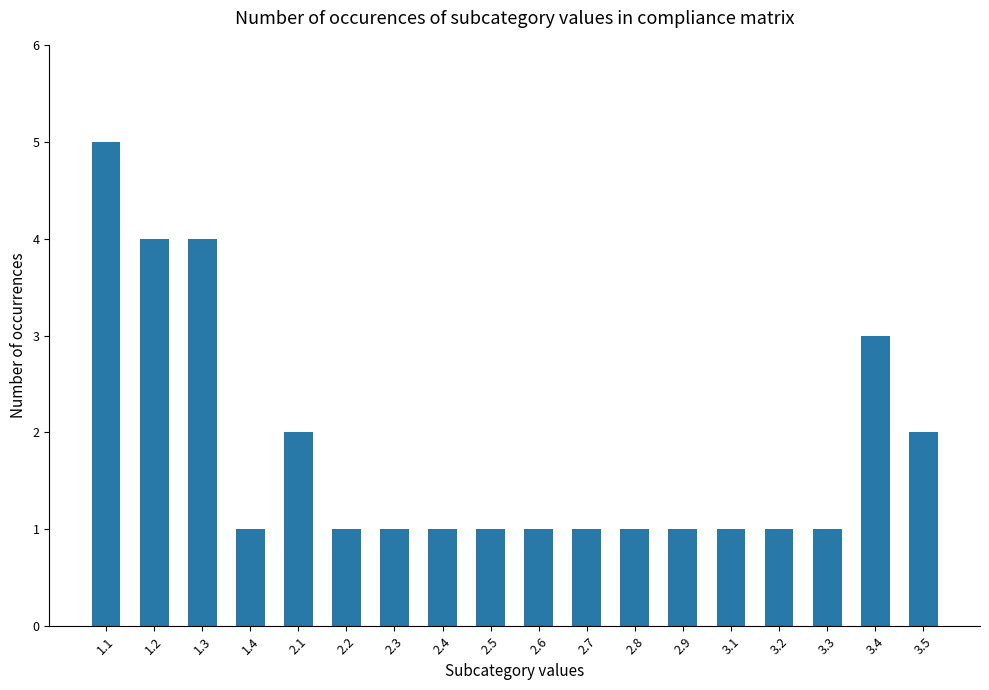

How many categories are shown in the chart?

18